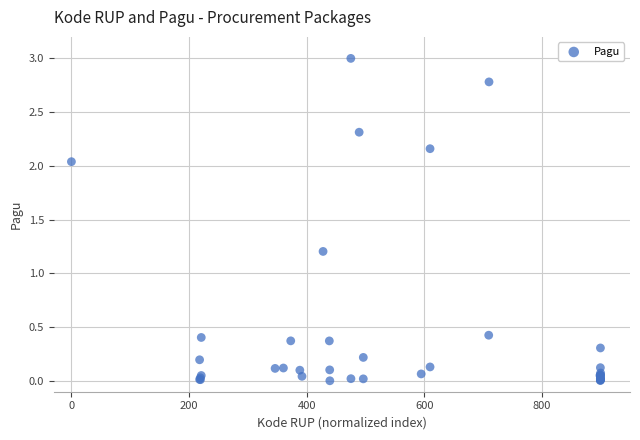

What Y value in the scatter plot is closest to 1?

1.2